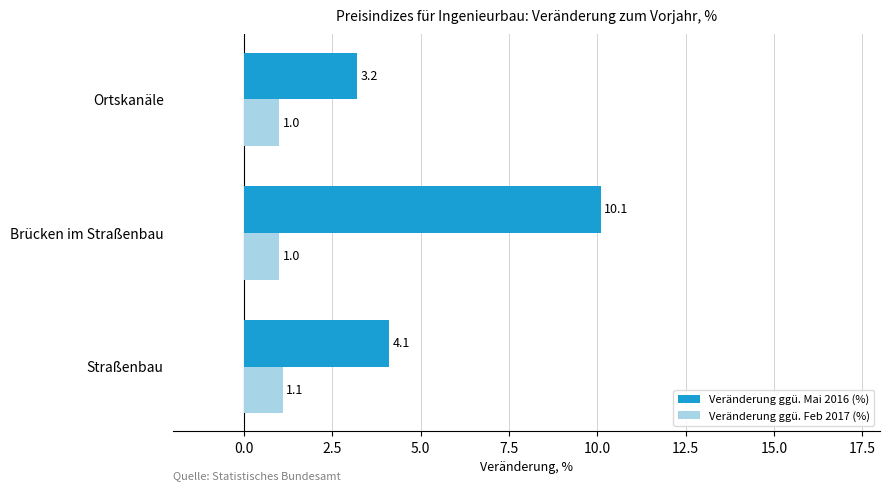

At which category does the chart reach its peak across all series?

Brücken im Straßenbau